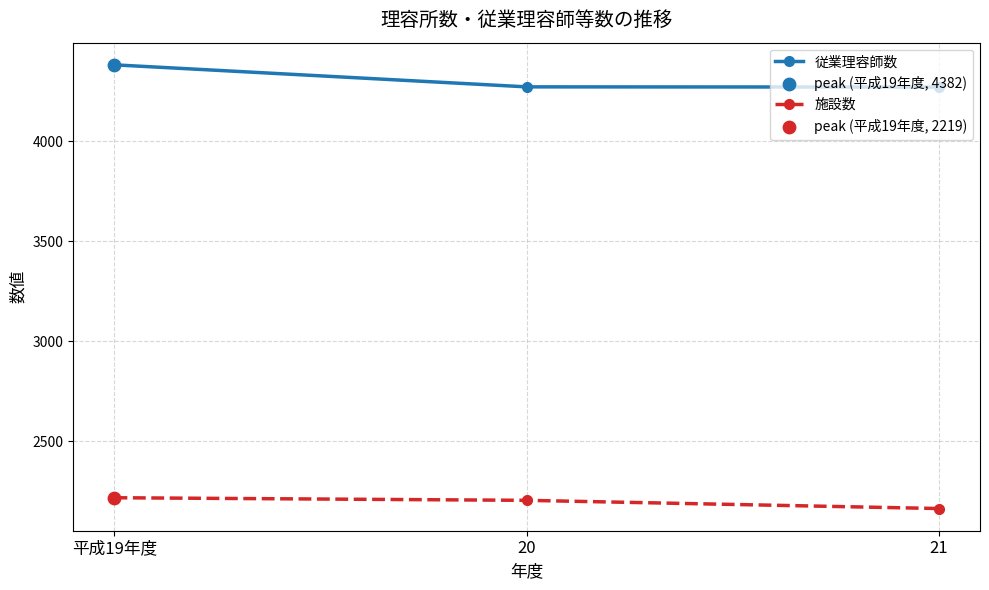

What is the total value across all series at 平成19年度?

6601